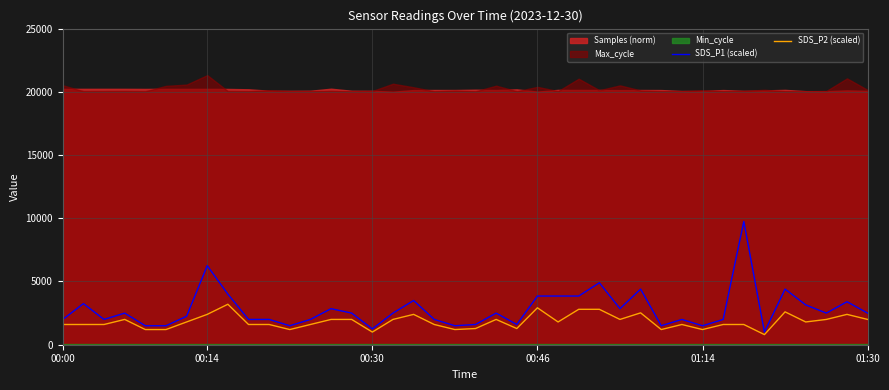

What is the difference between the maximum and second lowest values in the SDS_P2 (scaled) series?

2200.0